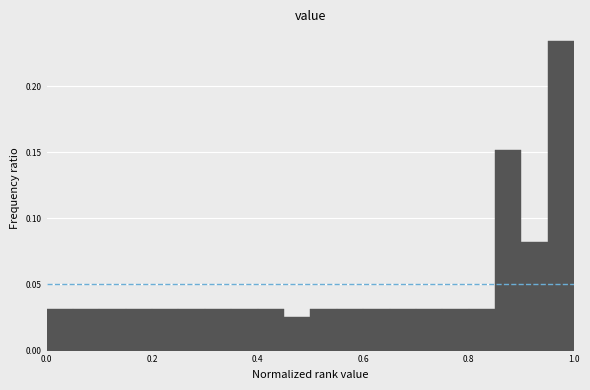

Around what value on the x-axis is the tallest bar? Give the approximate position of its centre, as read against the axis.

0.98